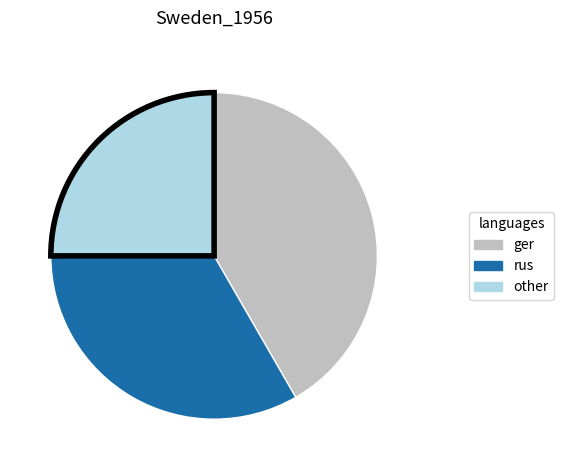

Is there any slice that represents more than half of the pie?

No